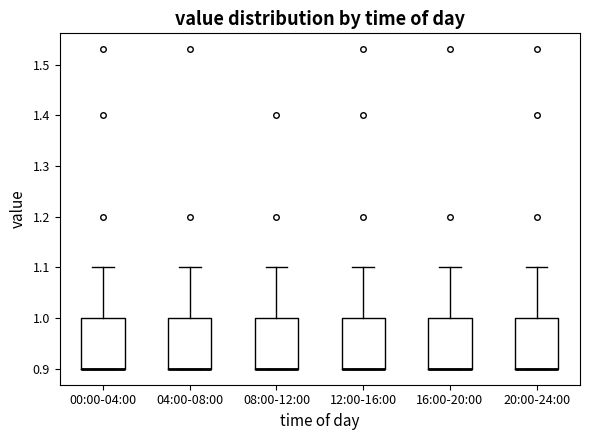

Reading left to right, read every box against the y-axis: the position of its median line, the range the box covers, and the ends of its whiskers. The values are not printed on the chart, so give them approximately, as read against the axis.

00:00-04:00: median 0.9 (drawn on the box's lower edge), box 0.9 to 1.0, whiskers 0.9 to 1.1
04:00-08:00: median 0.9 (drawn on the box's lower edge), box 0.9 to 1.0, whiskers 0.9 to 1.1
08:00-12:00: median 0.9 (drawn on the box's lower edge), box 0.9 to 1.0, whiskers 0.9 to 1.1
12:00-16:00: median 0.9 (drawn on the box's lower edge), box 0.9 to 1.0, whiskers 0.9 to 1.1
16:00-20:00: median 0.9 (drawn on the box's lower edge), box 0.9 to 1.0, whiskers 0.9 to 1.1
20:00-24:00: median 0.9 (drawn on the box's lower edge), box 0.9 to 1.0, whiskers 0.9 to 1.1